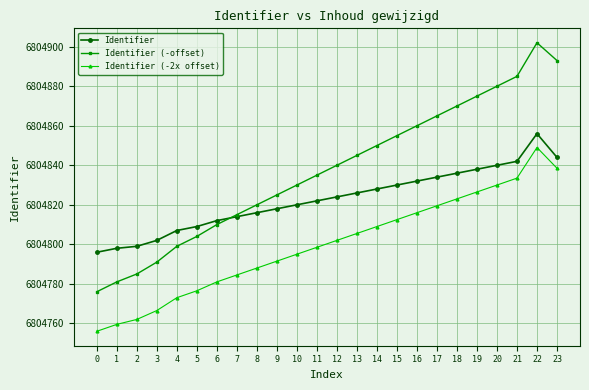

Which series changed the most between 4 and 22?

Identifier (-offset)